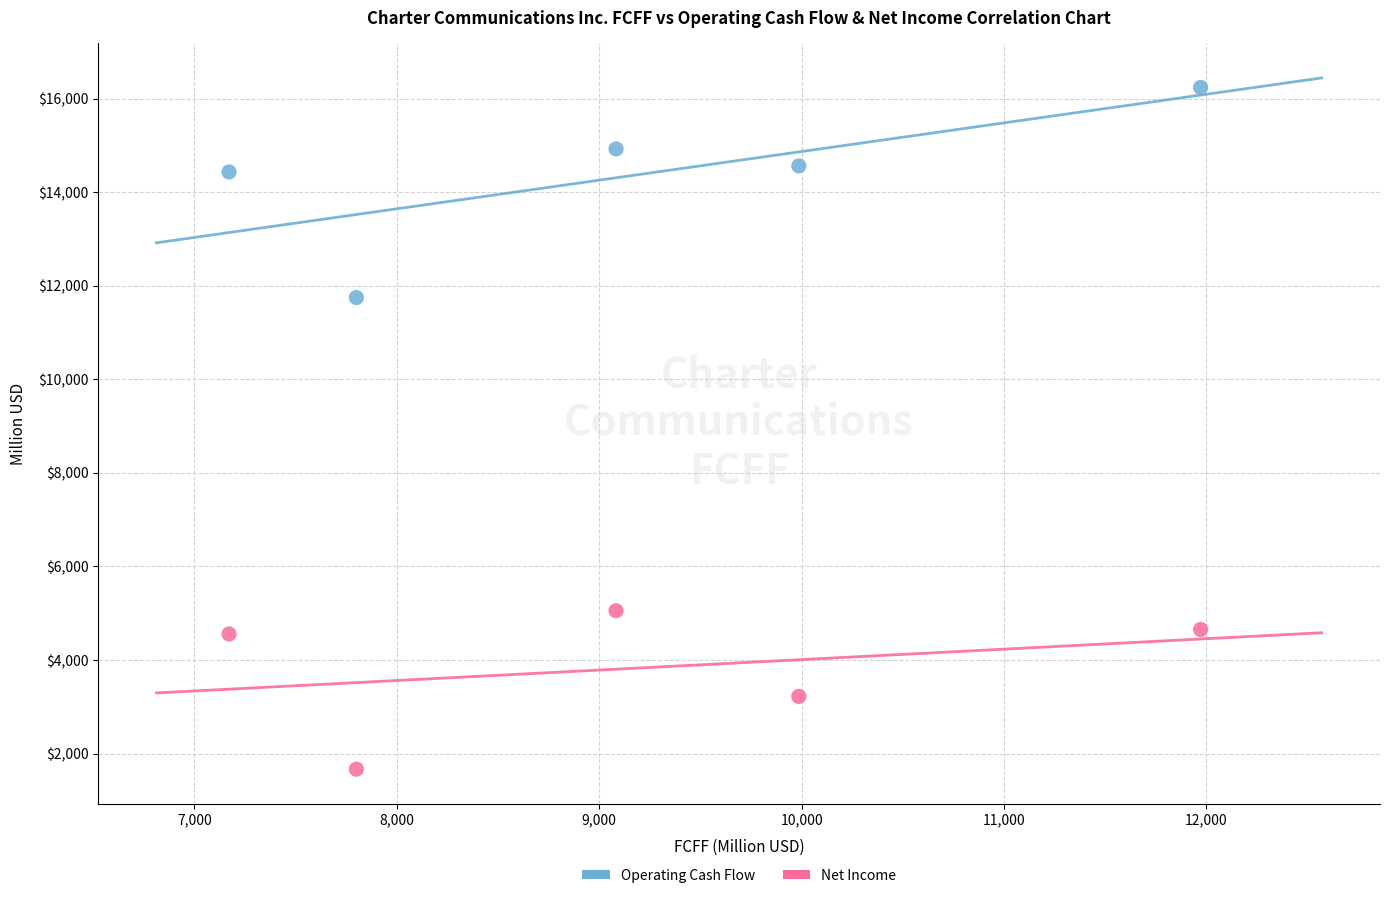

Across all data points, what is the range of X values (max minus min)?

4800